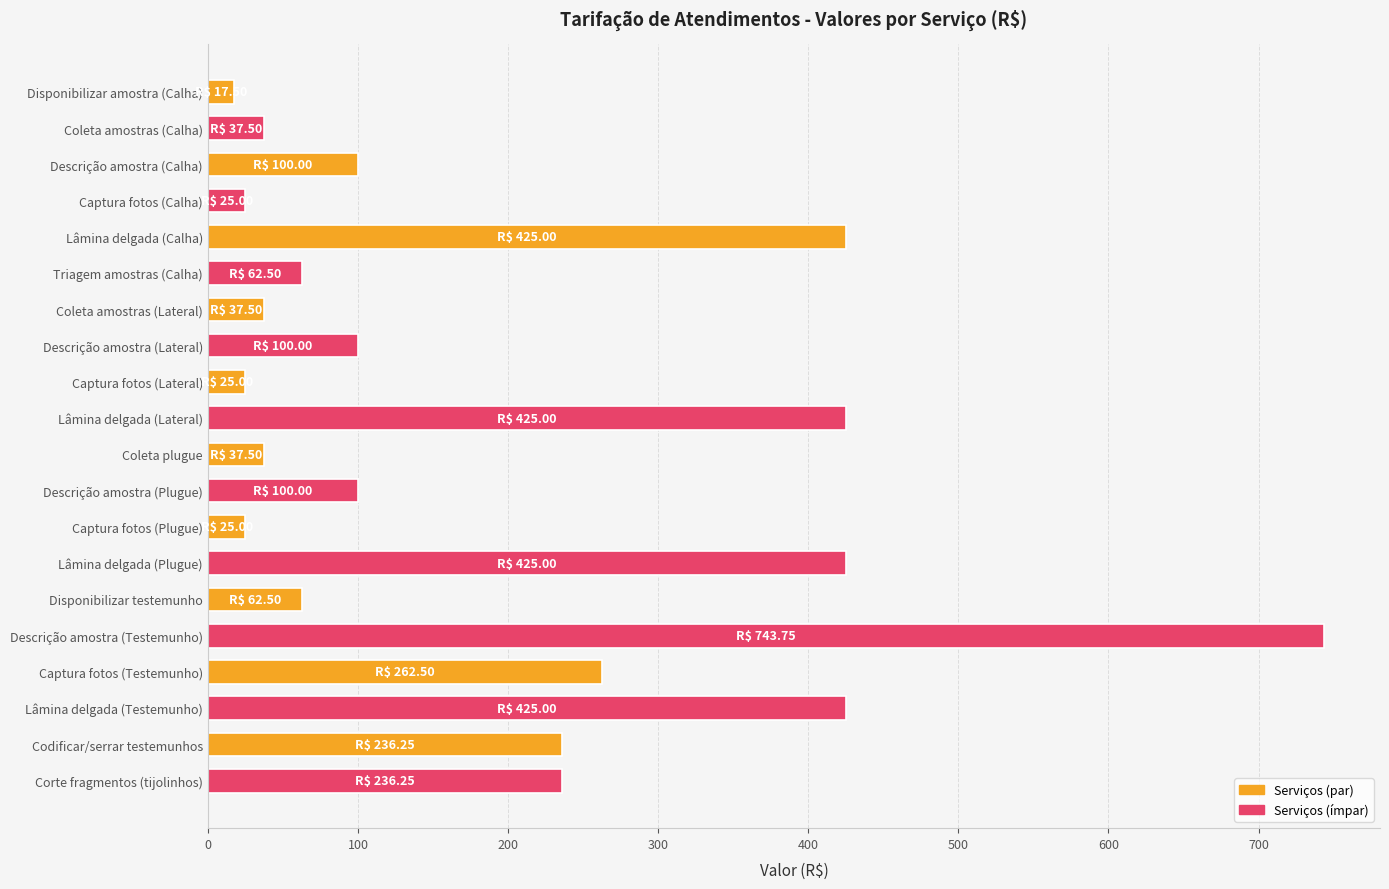

What is the sum of all values?

3808.8